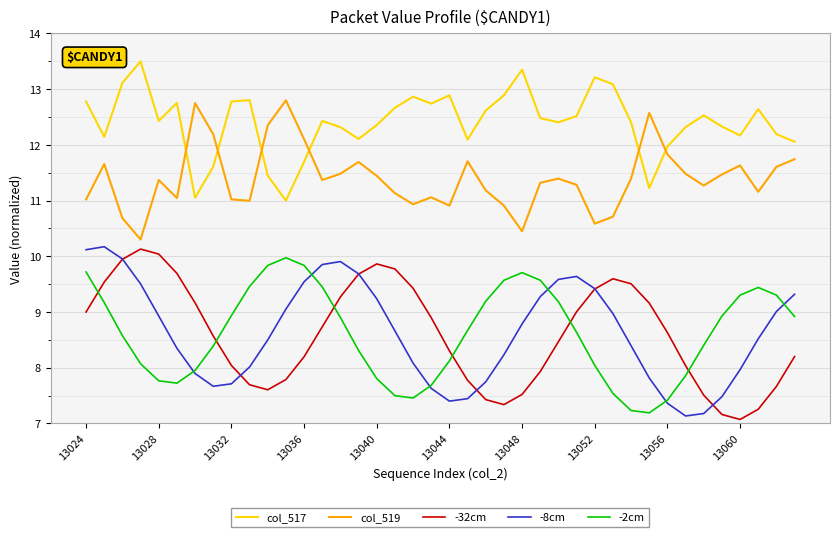

What are all the series names shown in the legend?

col_517, col_519, -32cm, -8cm, -2cm